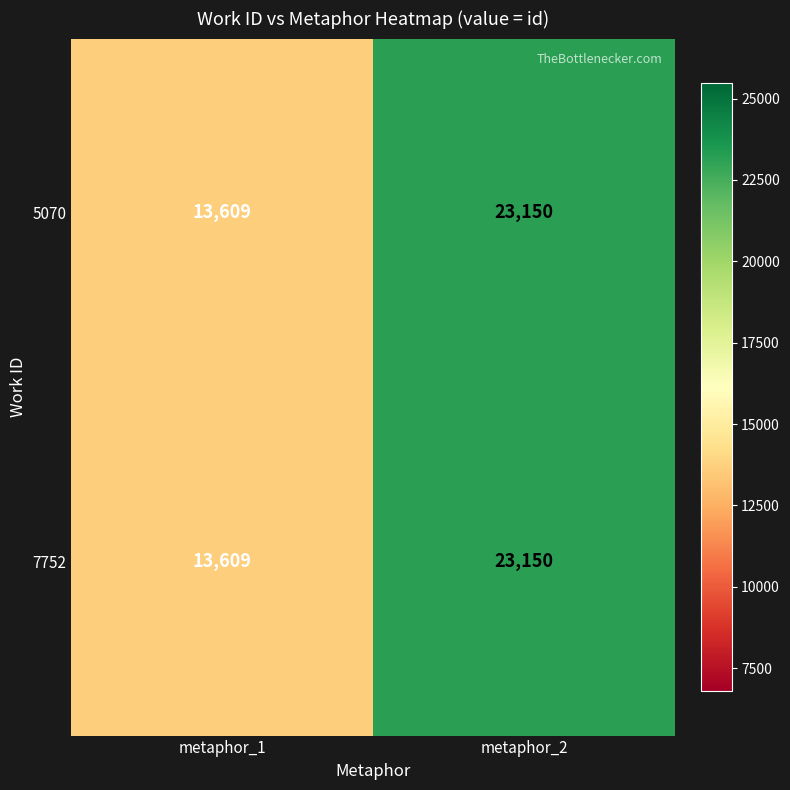

Where is 5070 nearest to the value 18379?

metaphor_1